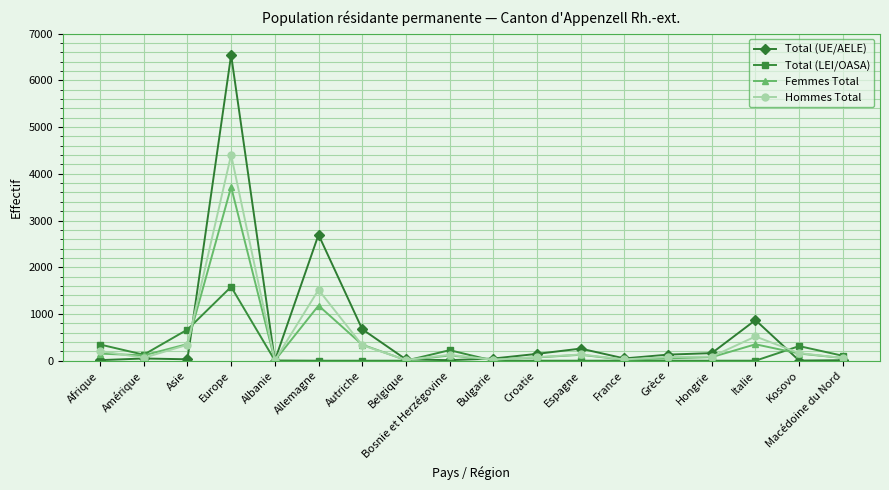

List the series in order of their peak value, lowest first.

Total (LEI/OASA), Femmes Total, Hommes Total, Total (UE/AELE)